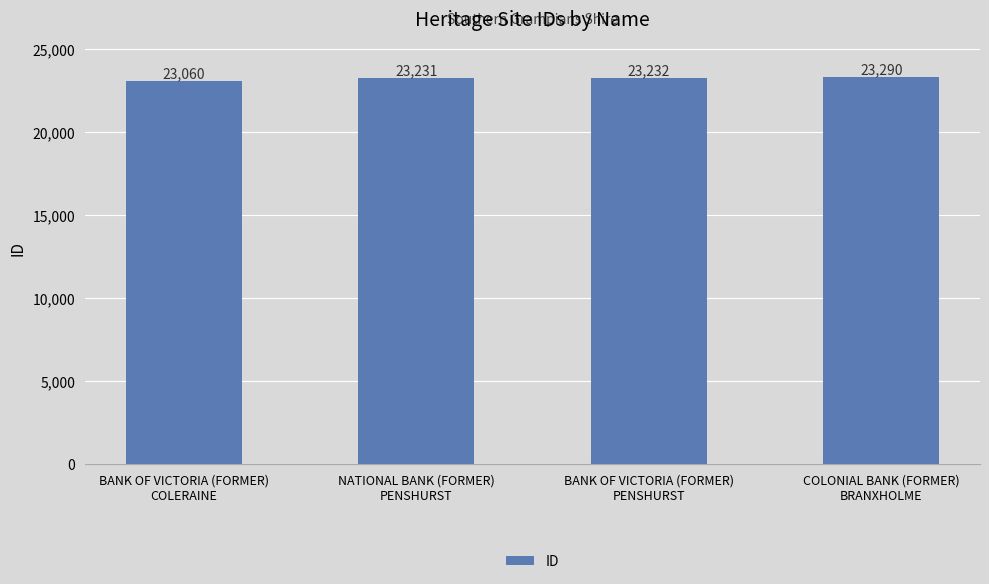

What is the value of the 3rd bar from the left?

23232